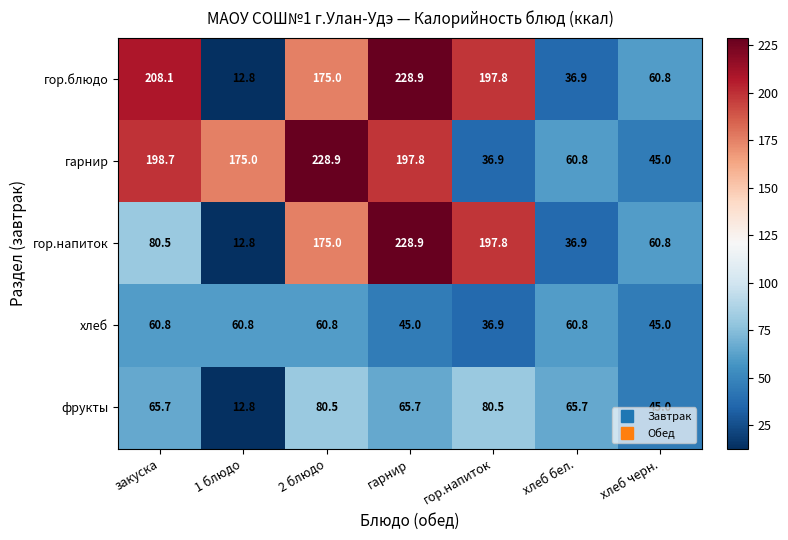

At how many categories does at least one series exceed 162?

5